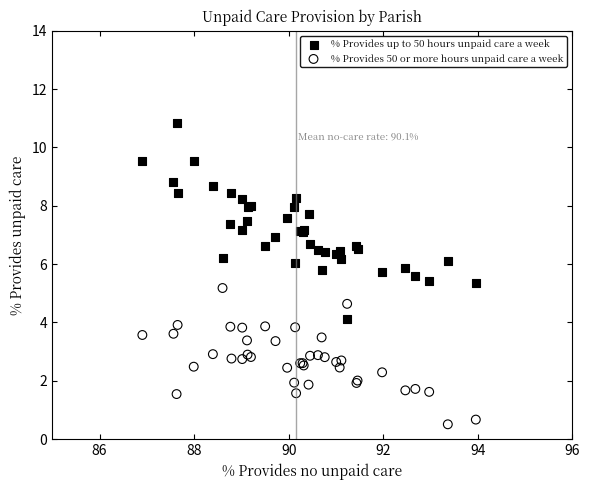

What is the X range (max minus min) for the scatter plot?

7.1